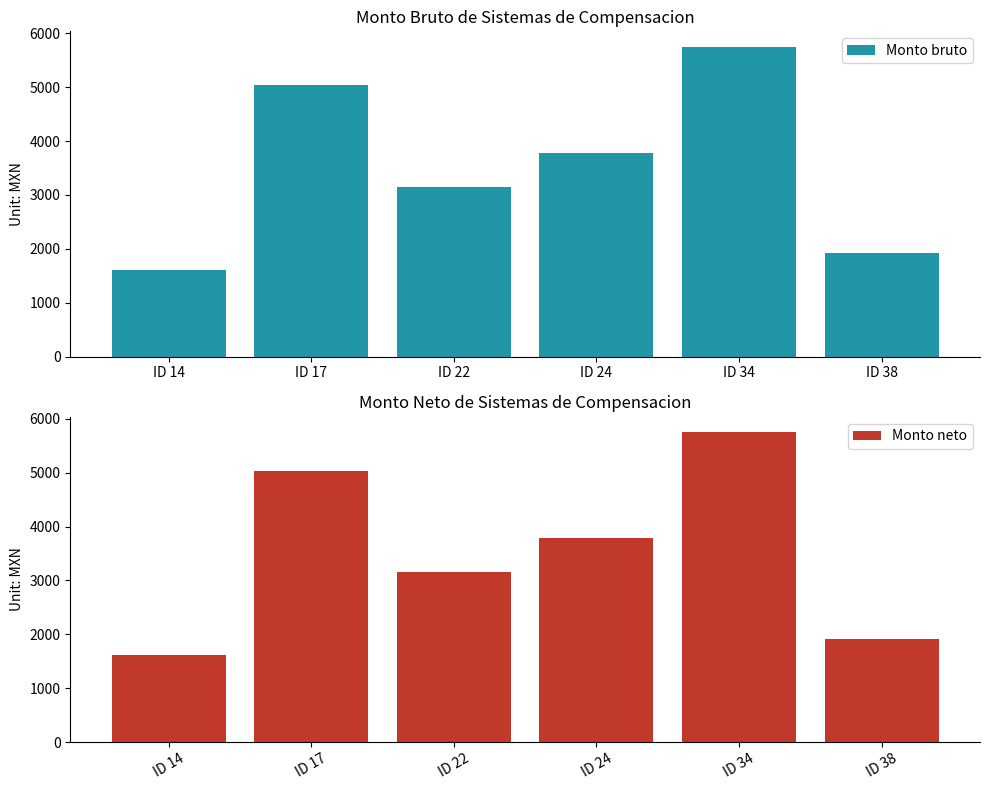

What is the total value across all series at ID 22?

6303.3